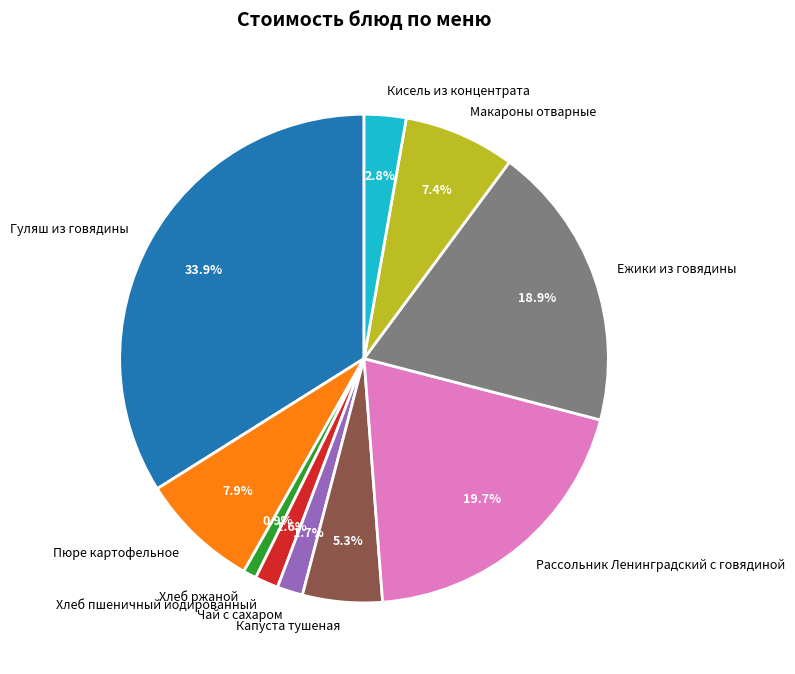

True or false: Рассольник Ленинградский с говядиной accounts for 26% of the total.

False